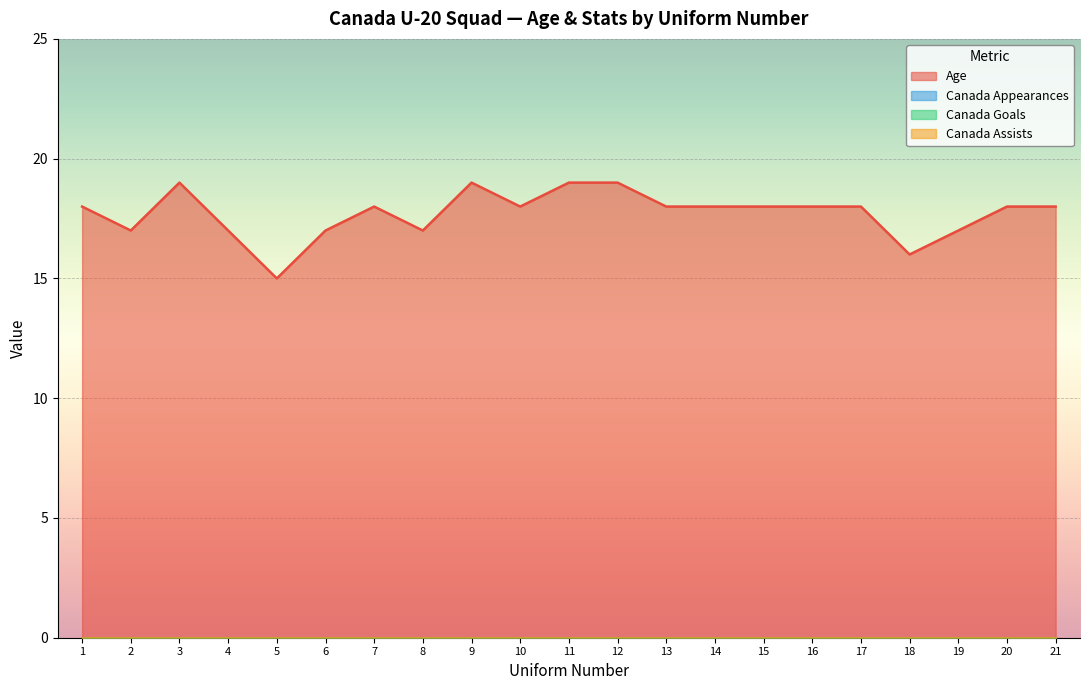

Which has a higher value, 9 or 16?

9